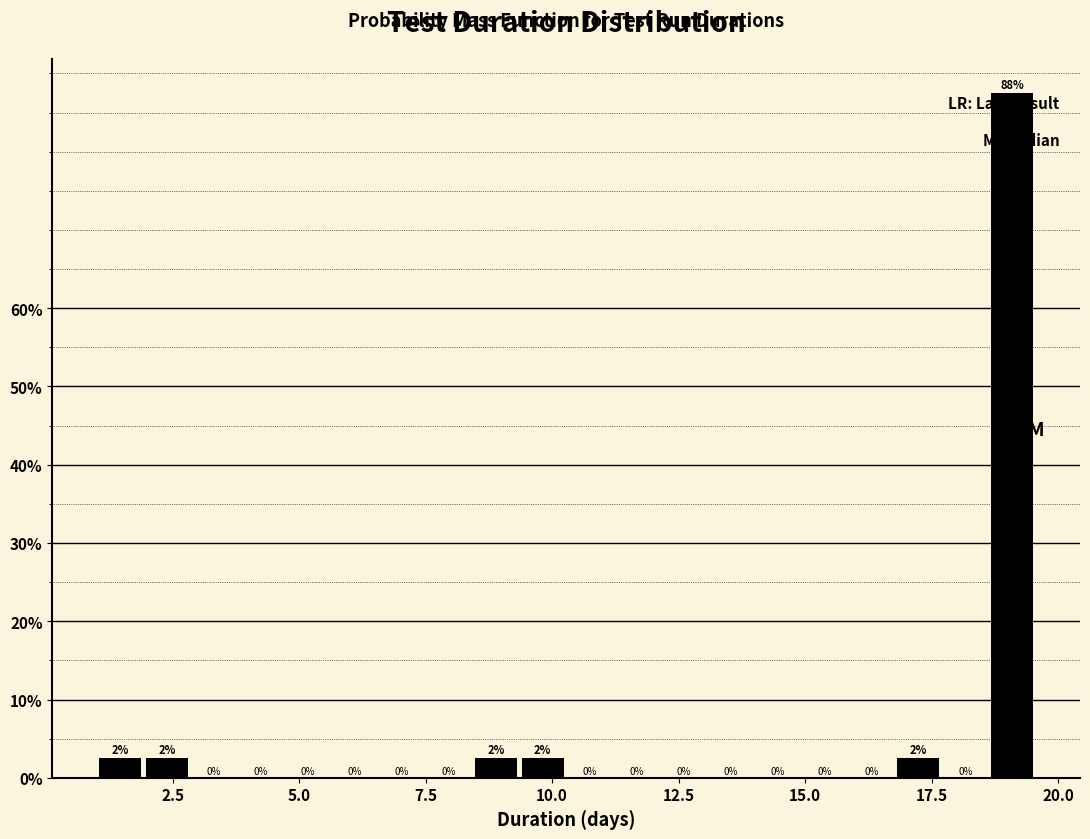

Read against the x-axis, roughly where is the centre of the tallest bar?

19.0